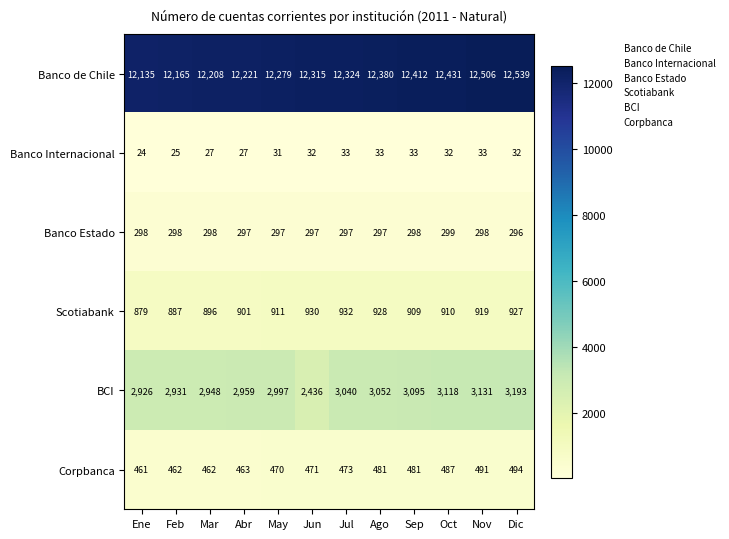

Is it true that Scotiabank equals 1190 at Abr?

False